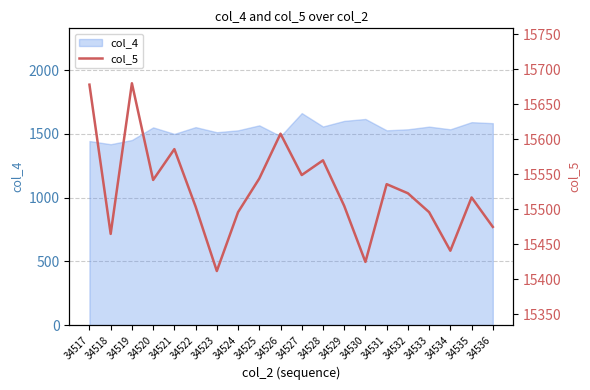

How many lines are shown in the chart?

1